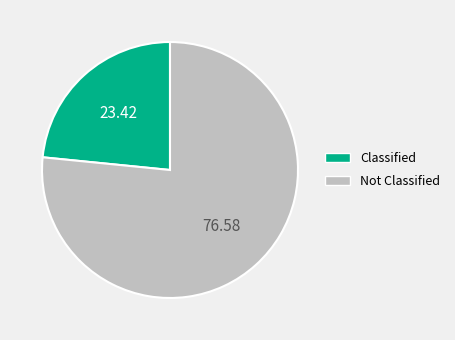

Count the number of slices in the pie.

2